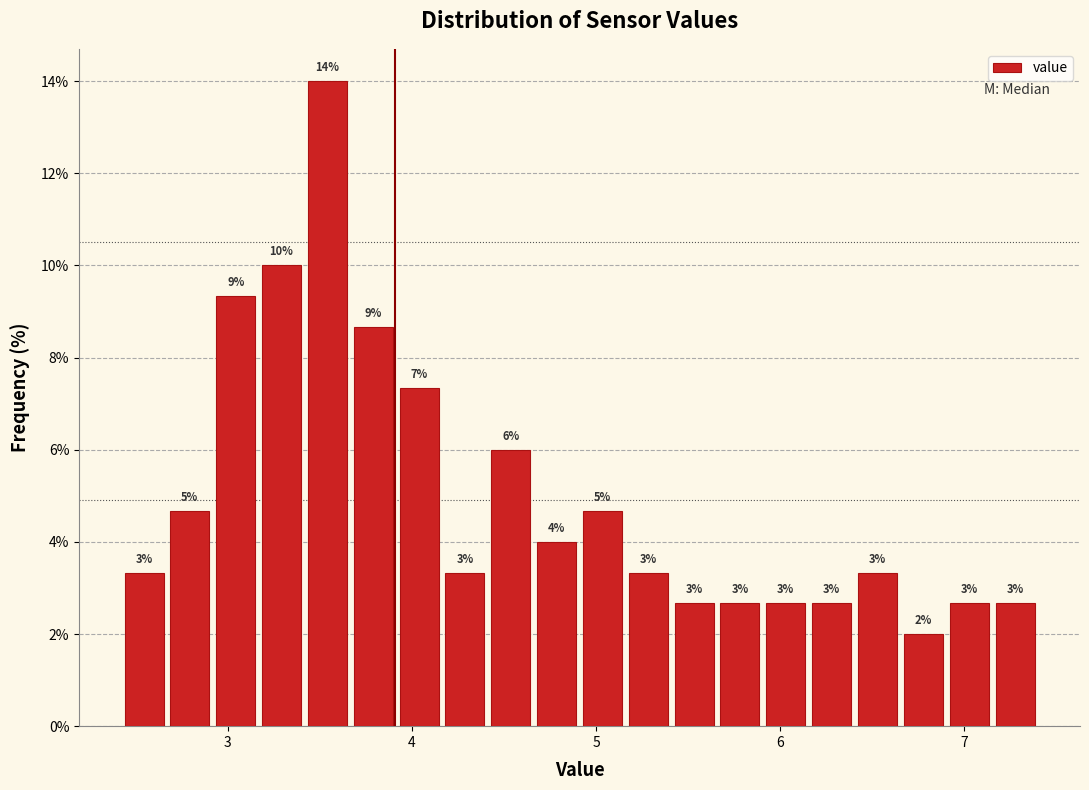

Read against the x-axis, roughly where is the centre of the tallest bar?

3.5